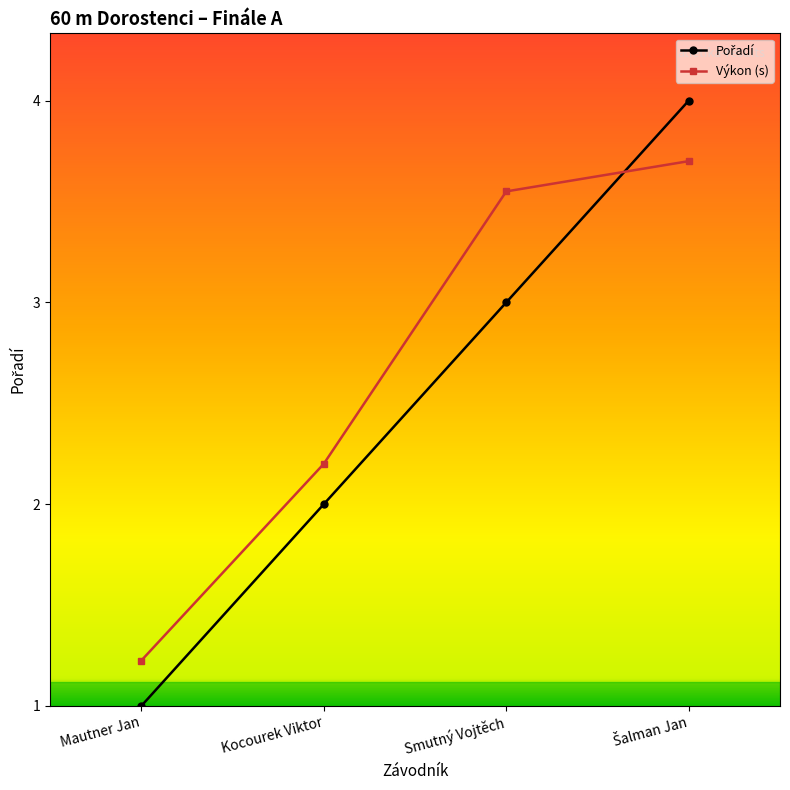

Reading left to right, what are all the values shown in this chart?

Pořadí: Mautner Jan=0.0	Kocourek Viktor=1.5	Smutný Vojtěch=3.0	Šalman Jan=4.5
Výkon (s): Mautner Jan=0.3	Kocourek Viktor=1.8	Smutný Vojtěch=3.8	Šalman Jan=4.0